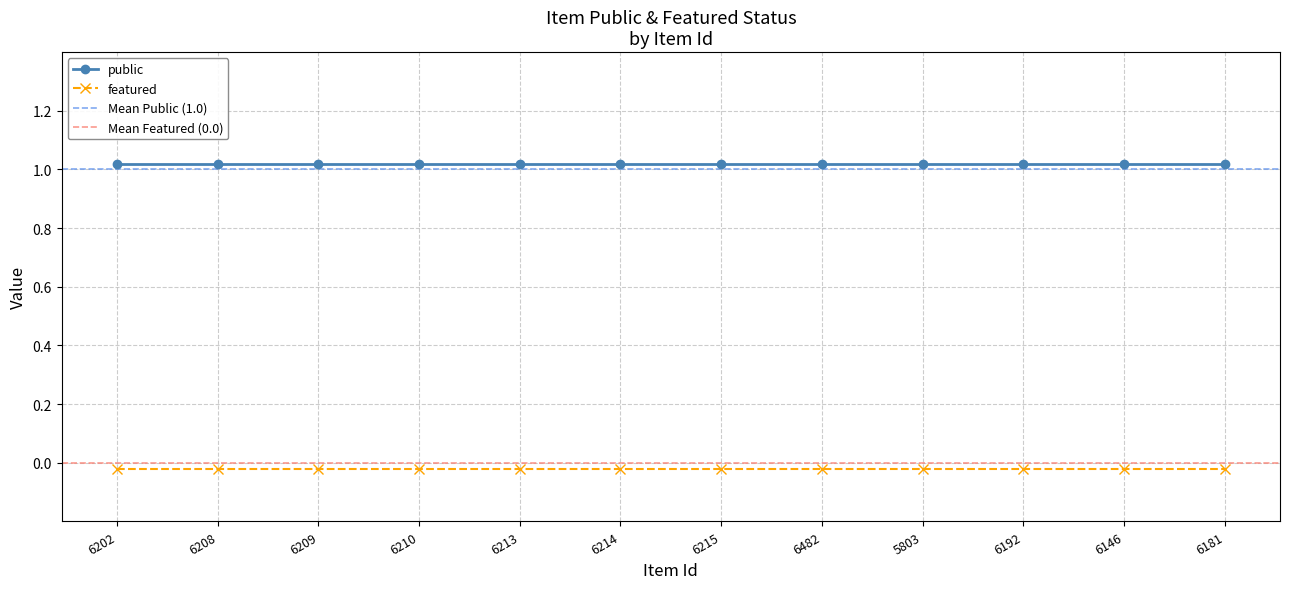

List the labels in order of public value, smallest first.

6202, 6208, 6209, 6210, 6213, 6214, 6215, 6482, 5803, 6192, 6146, 6181